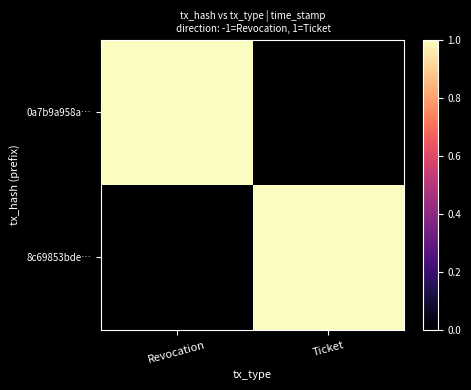

At which category is the sum across all series the highest?

Revocation